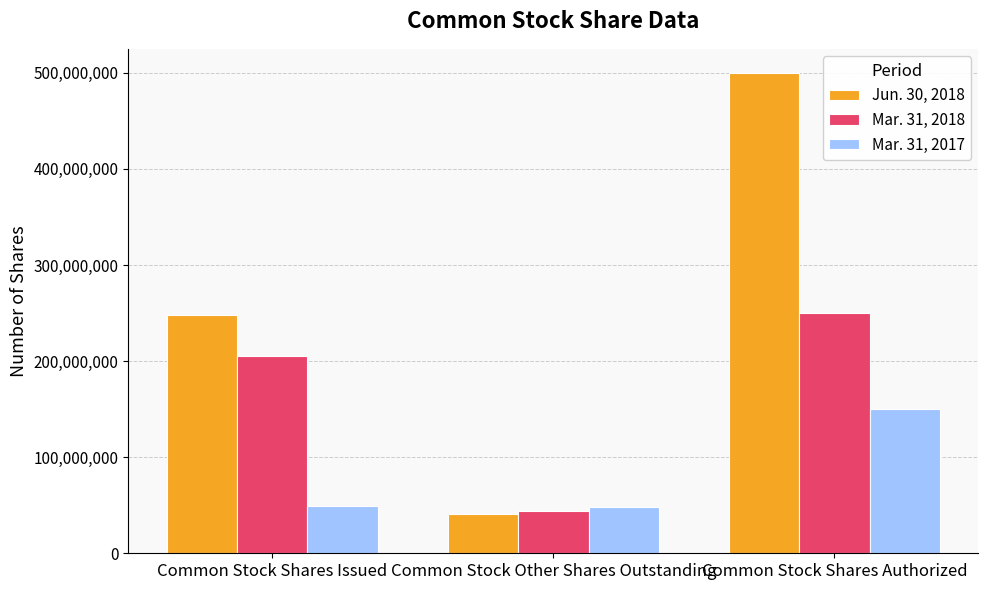

At which category is the sum across all series the highest?

Common Stock Shares Authorized